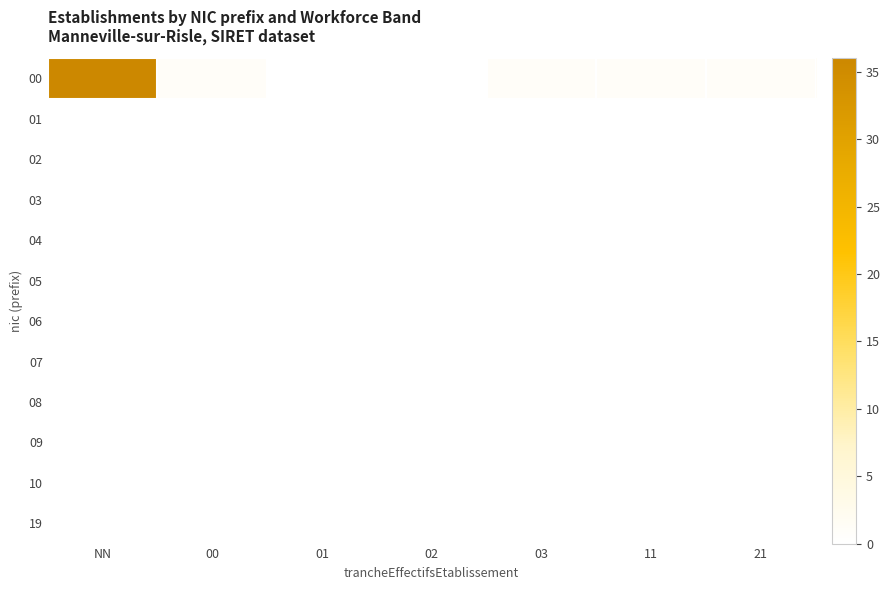

Count the number of data series in this chart.

12